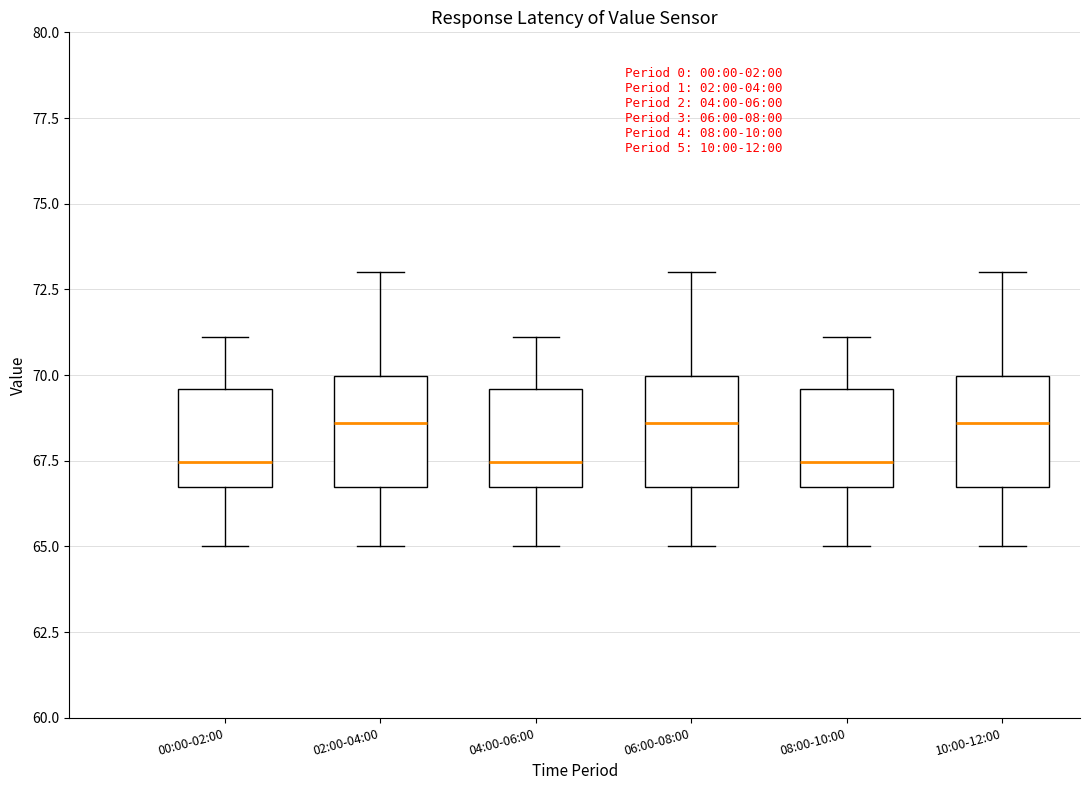

Where does the lower whisker of the box for 00:00-02:00 end on the y-axis? The values are not printed on the chart, so give them approximately, as read against the axis.

65.0